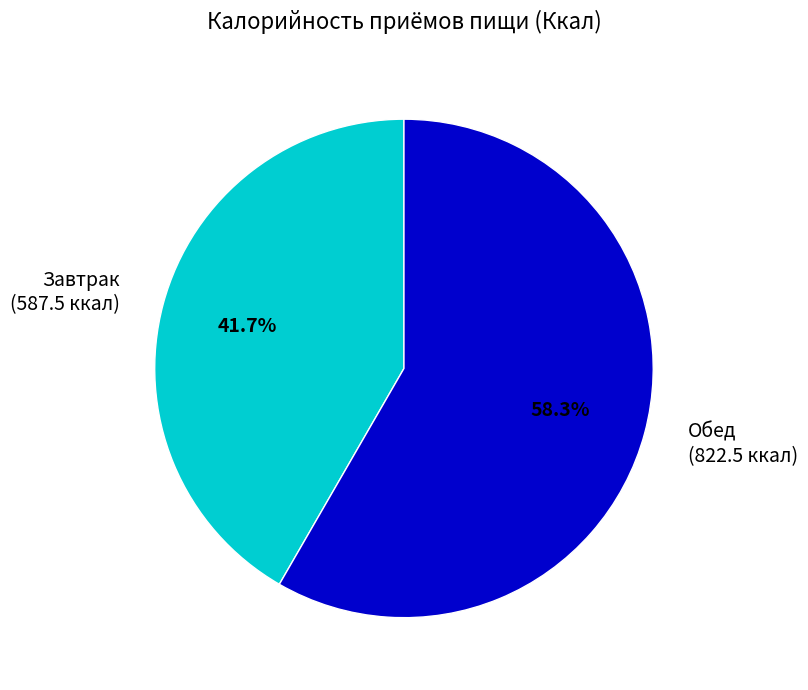

Combined, what portion of the pie is Завтрак (587.5 ккал) and Обед (822.5 ккал)?

100.0%